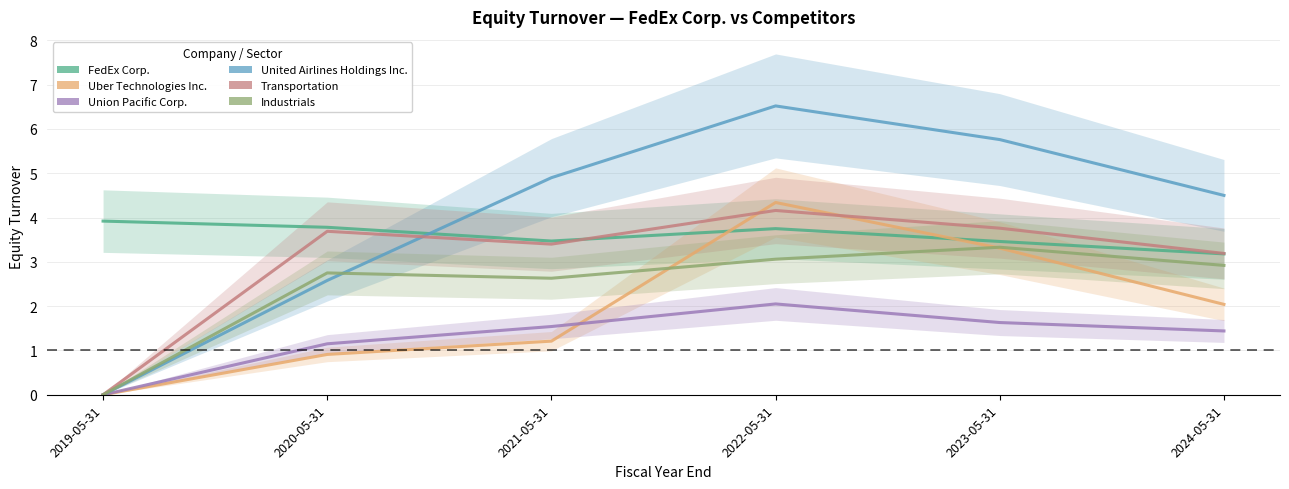

True or false: Industrials and FedEx Corp. cross at least once.

False